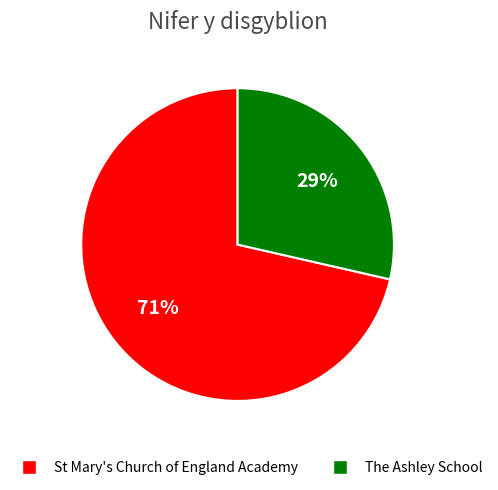

To the nearest percent, what percentage of the pie is The Ashley School?

29%